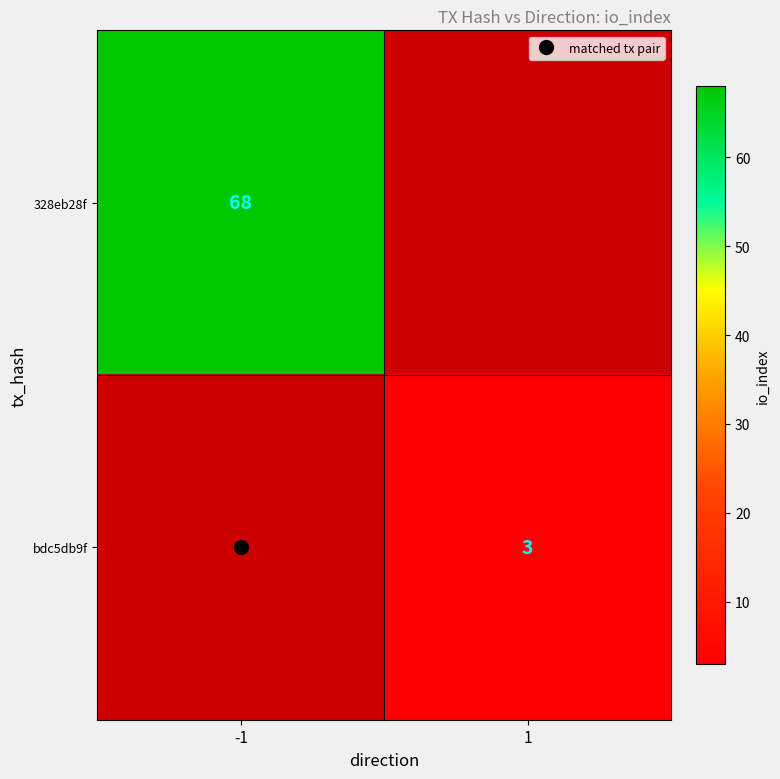

Which has a higher value, 1 or -1?

-1